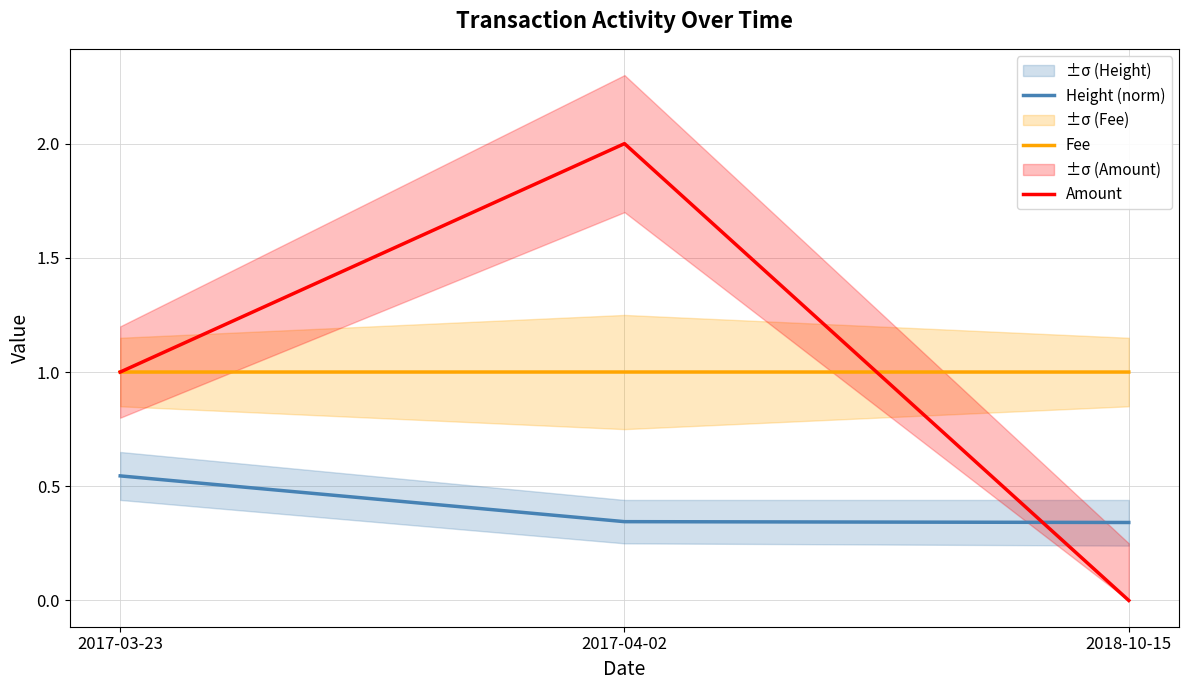

What is the difference between the highest and lowest values at 2017-03-23?

0.5